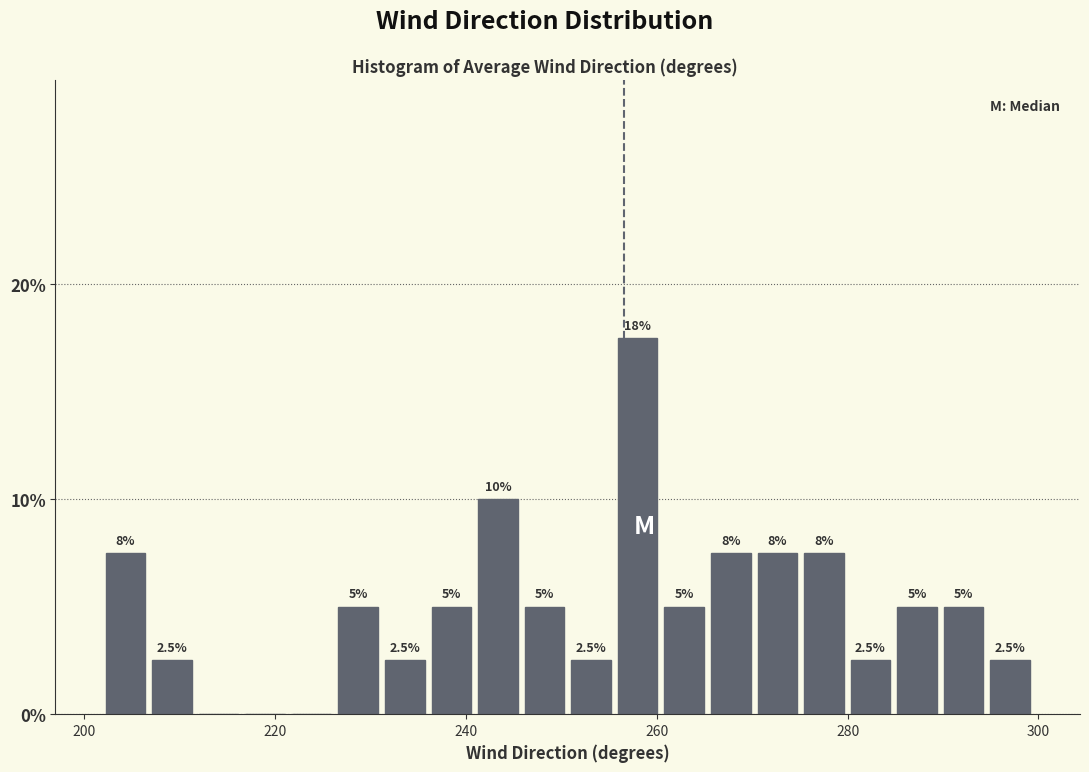

Read against the x-axis, roughly where is the centre of the tallest bar?

258